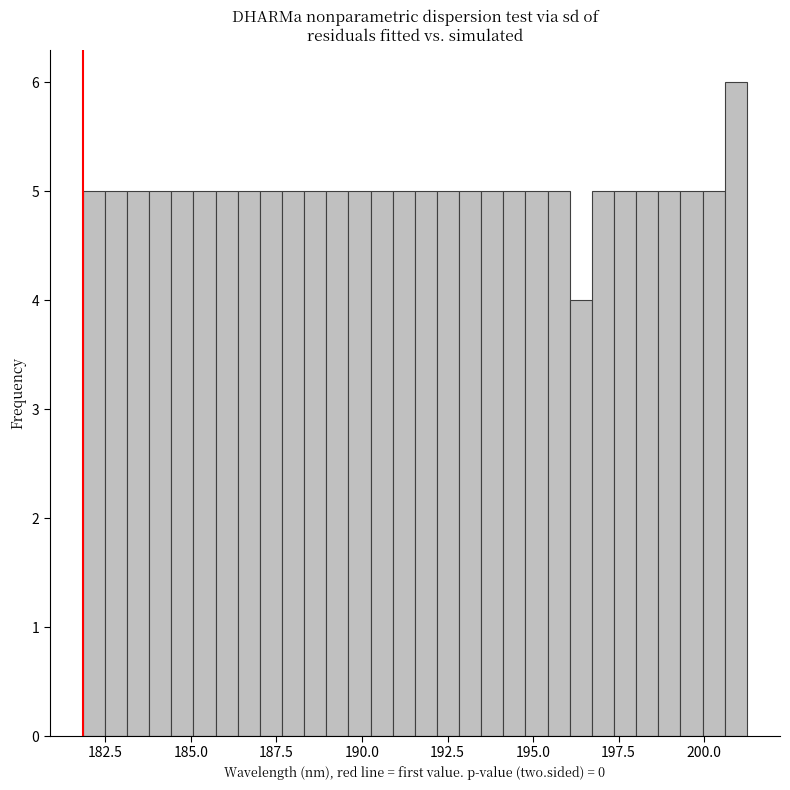

Around what value on the x-axis is the tallest bar? Give the approximate position of its centre, as read against the axis.

201.0